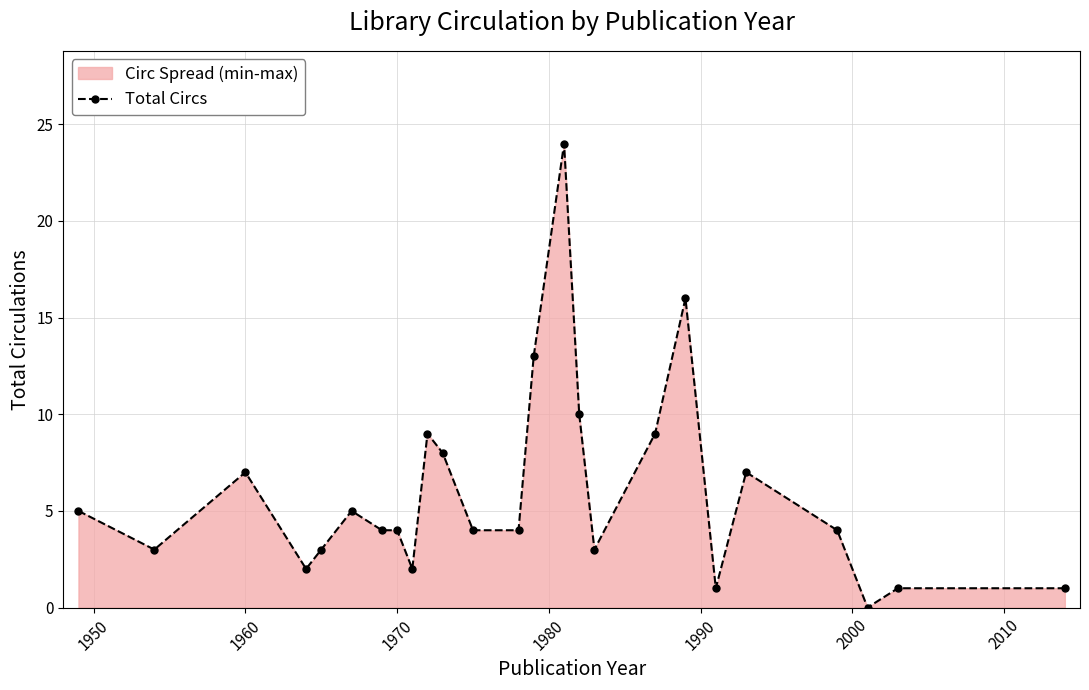

What is the greatest value displayed?

24